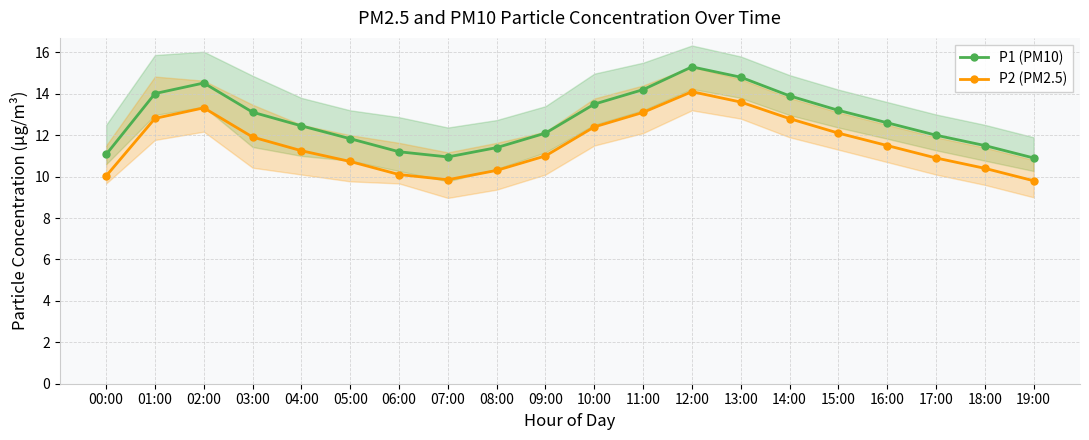

What are all the series names shown in the legend?

P1 (PM10), P2 (PM2.5)